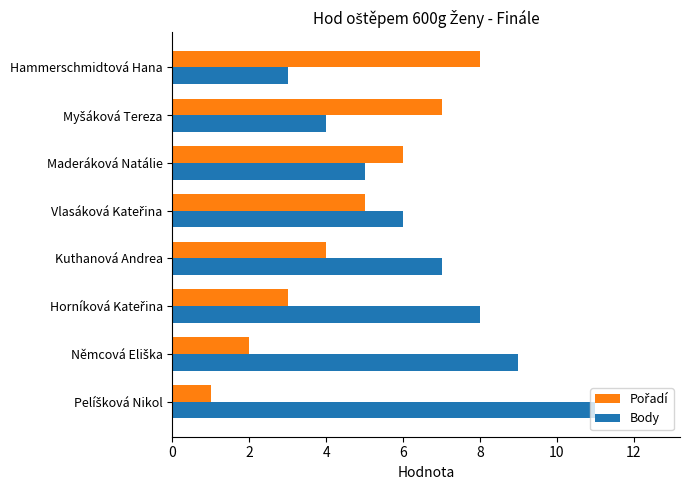

Which series has the largest total across all categories?

Body